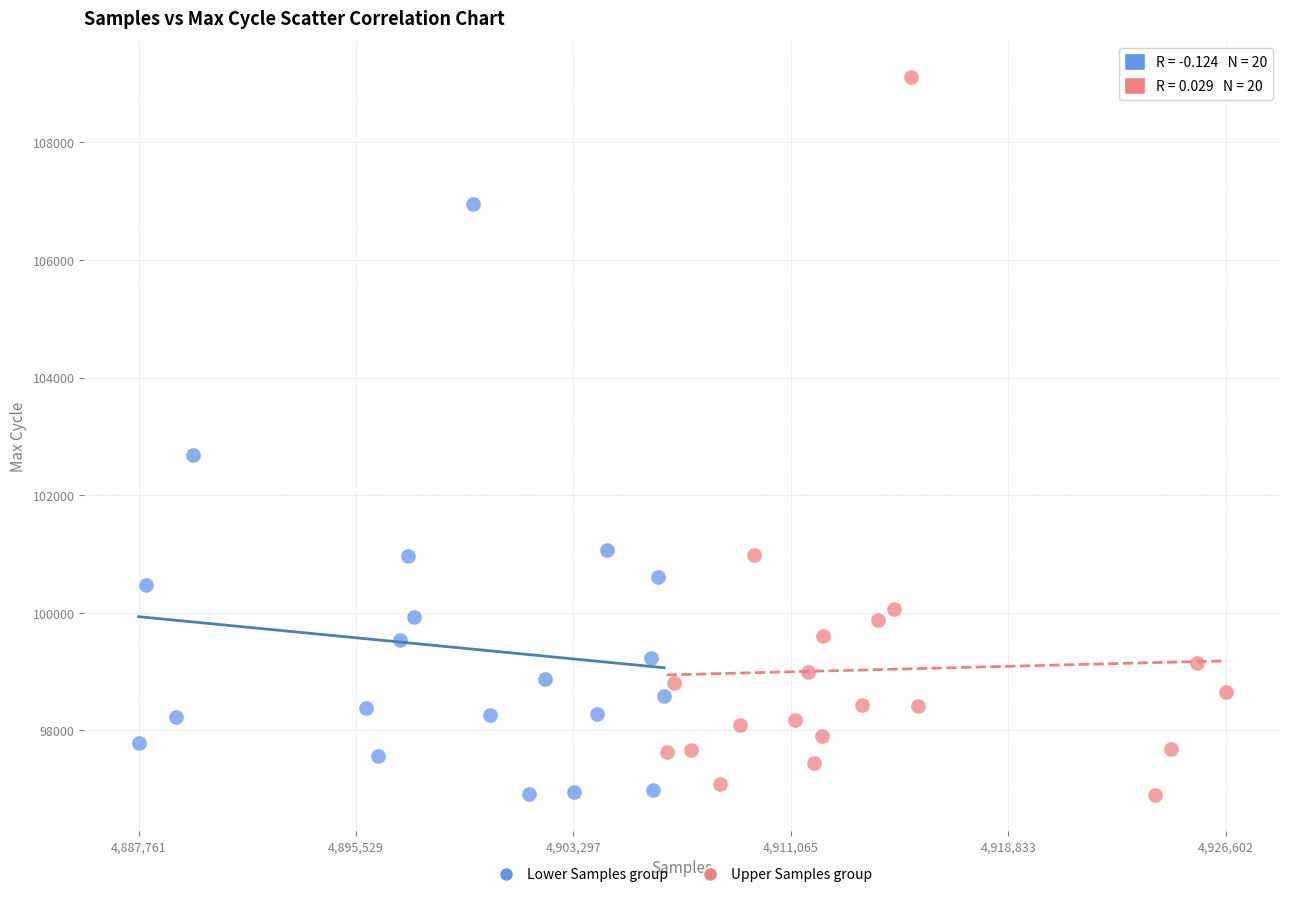

Which series has the widest spread of Y values?

Upper Samples group